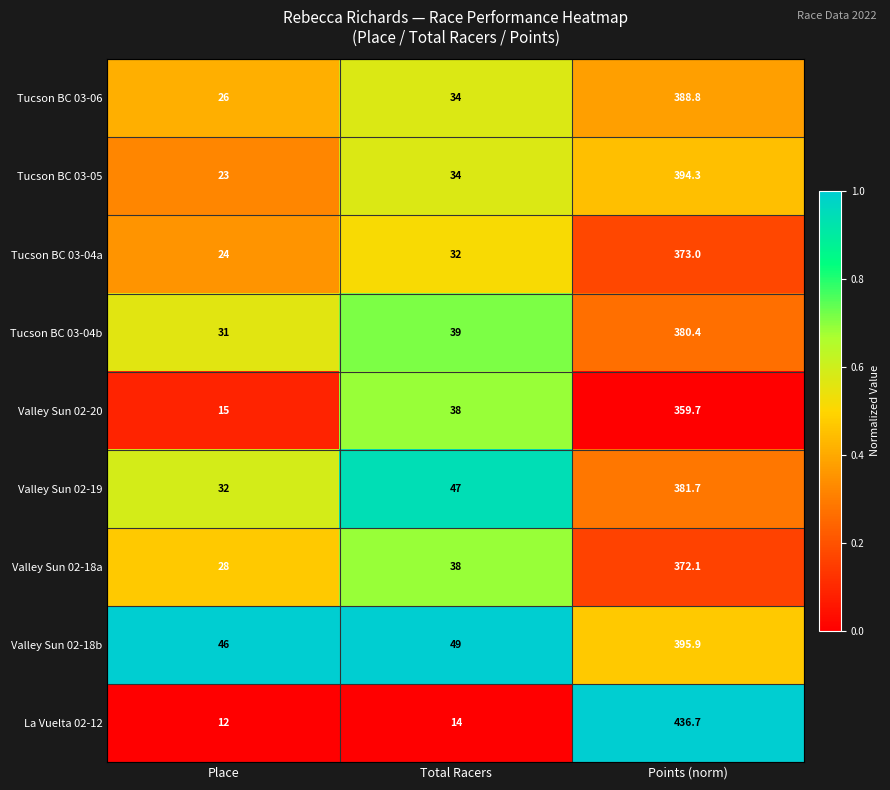

How many series are shown in this chart?

9